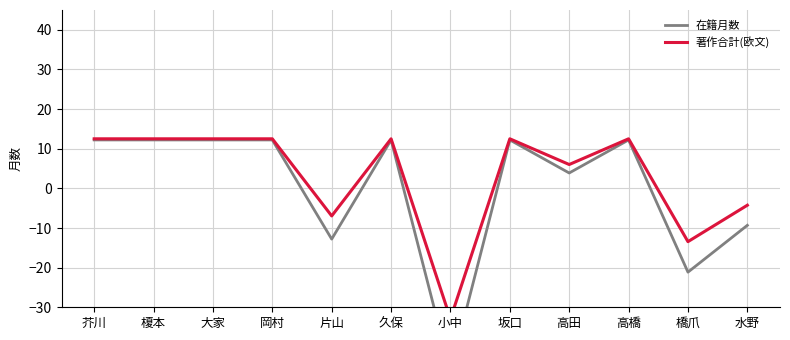

Reading left to right, list all the values displayed in this chart.

在籍月数: 芥川=12.2	榎本=12.2	大家=12.2	岡村=12.2	片山=-12.8	久保=12.2	小中=-46.2	坂口=12.2	高田=3.9	高橋=12.2	橋爪=-21.1	水野=-9.3
著作合計(欧文): 芥川=12.5	榎本=12.5	大家=12.5	岡村=12.5	片山=-7.0	久保=12.5	小中=-32.9	坂口=12.5	高田=6.0	高橋=12.5	橋爪=-13.4	水野=-4.3